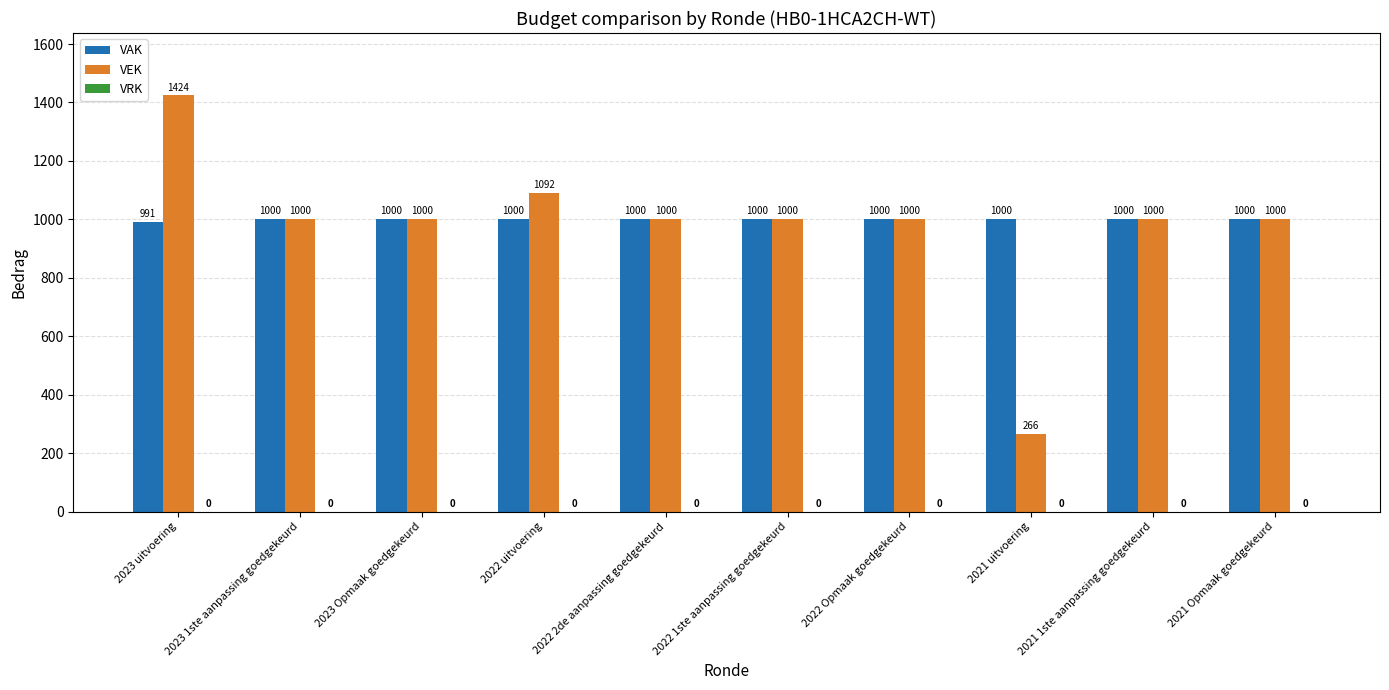

What is the label of the 6th bar from the right?

2022 2de aanpassing goedgekeurd